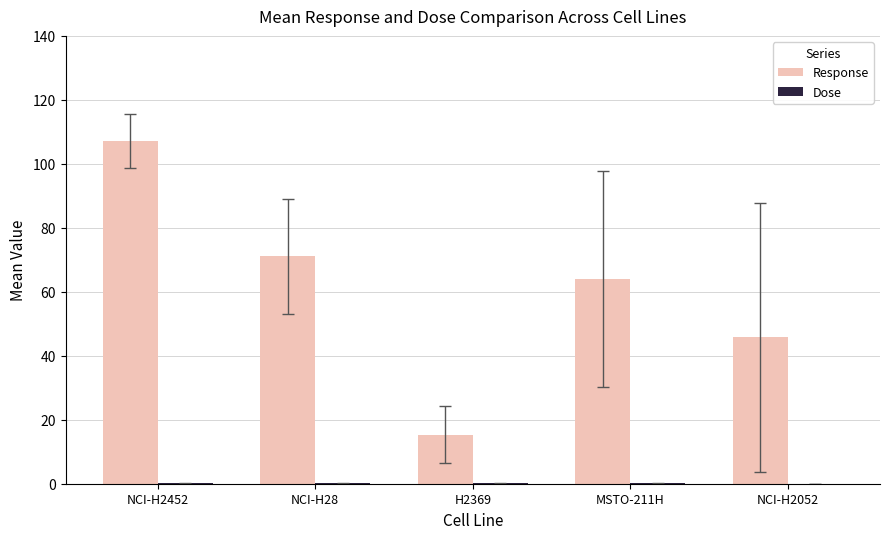

The Response series shows 35.8 at NCI-H28. True or false?

False